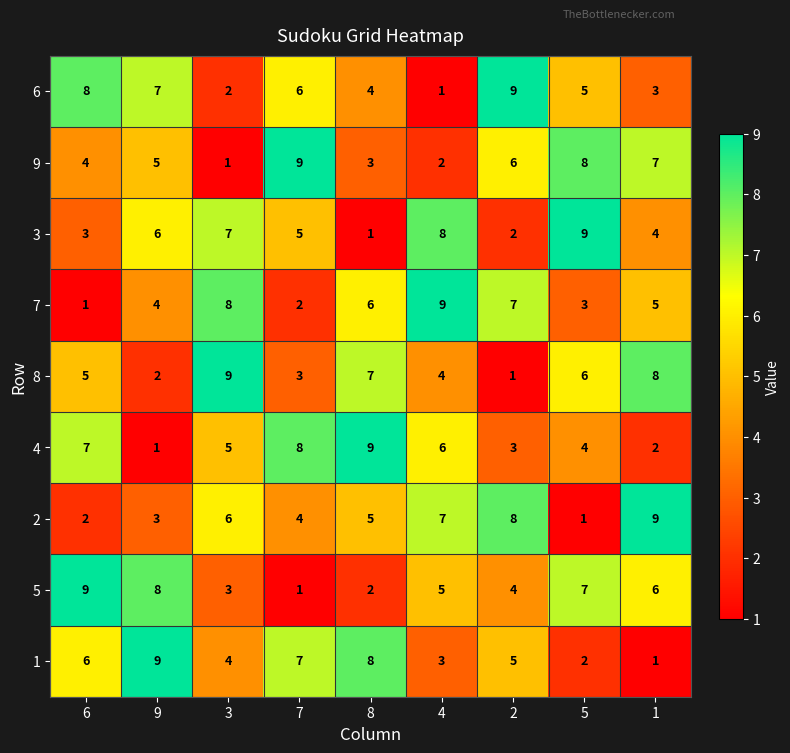

What is the spread (max minus min) of values at 4?

8